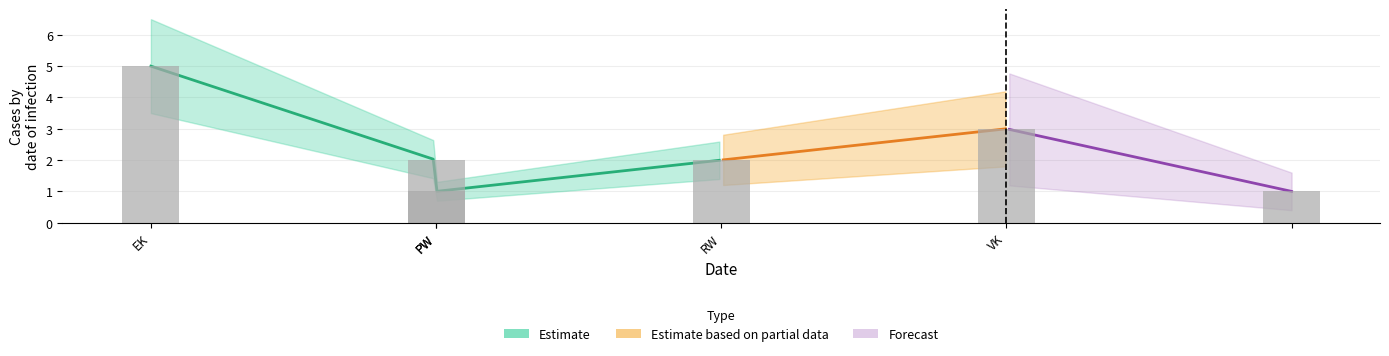

At which label is the value closest to 3?

VK